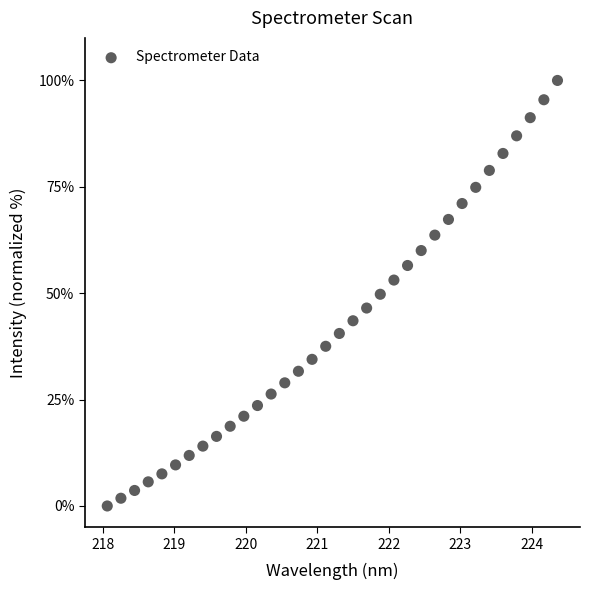

What is the range of Y values (max minus min)?

100.0